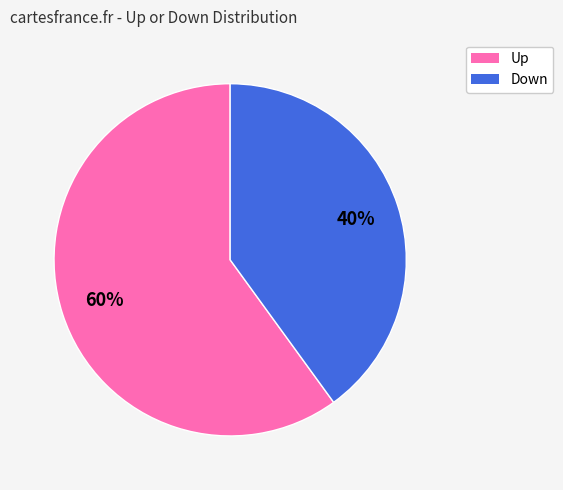

Is there a majority slice in this chart?

Yes